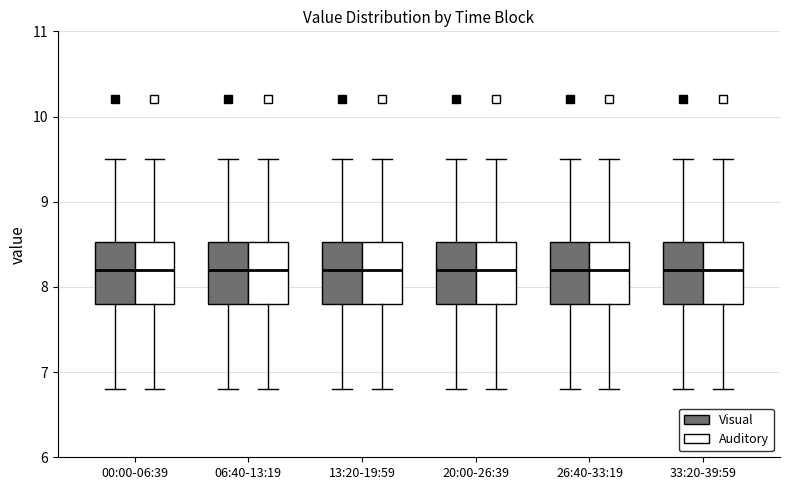

Where is the upper edge of the box for 06:40-13:19 (Auditory) on the y-axis? The values are not printed on the chart, so give them approximately, as read against the axis.

8.5